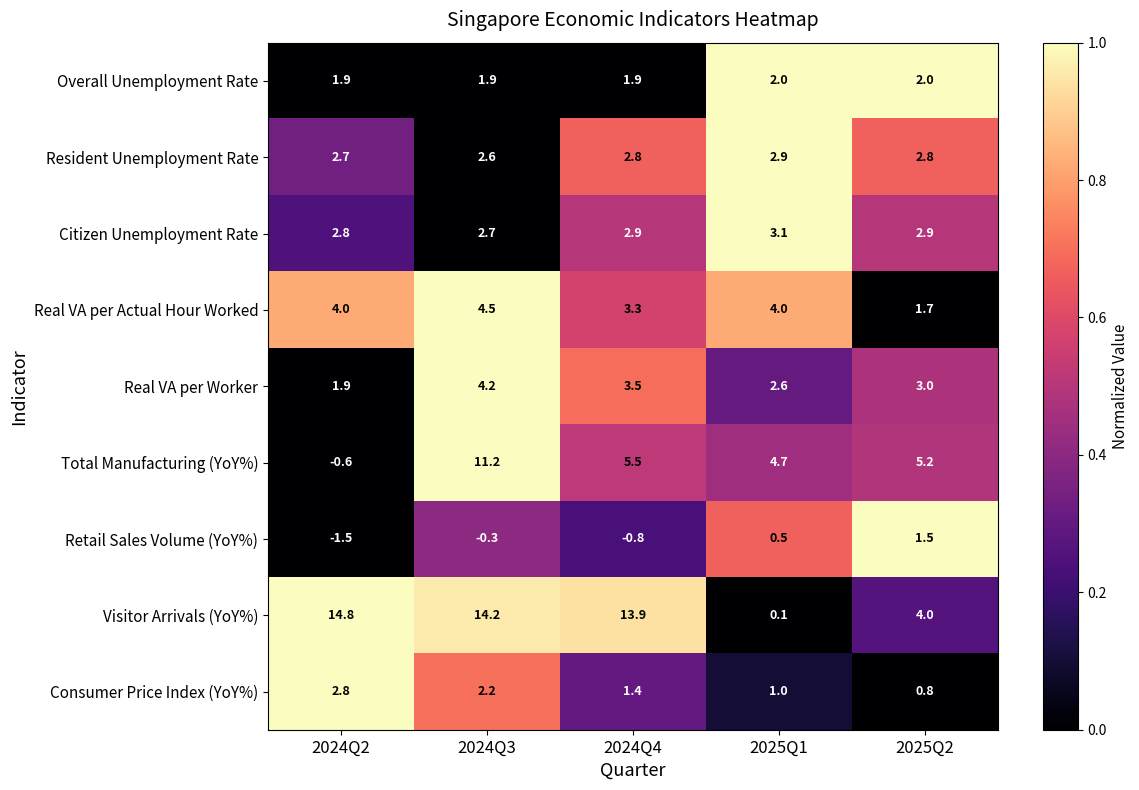

Between 2024Q4 and 2025Q2, which series saw the biggest shift?

Visitor Arrivals (YoY%)